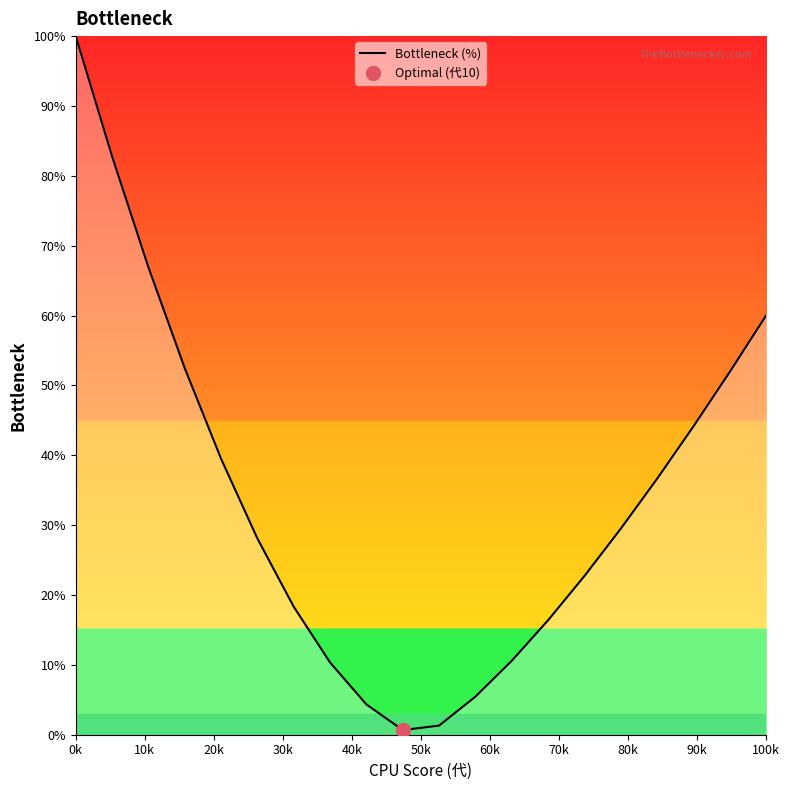

What is the maximum value shown in the chart?

100.0